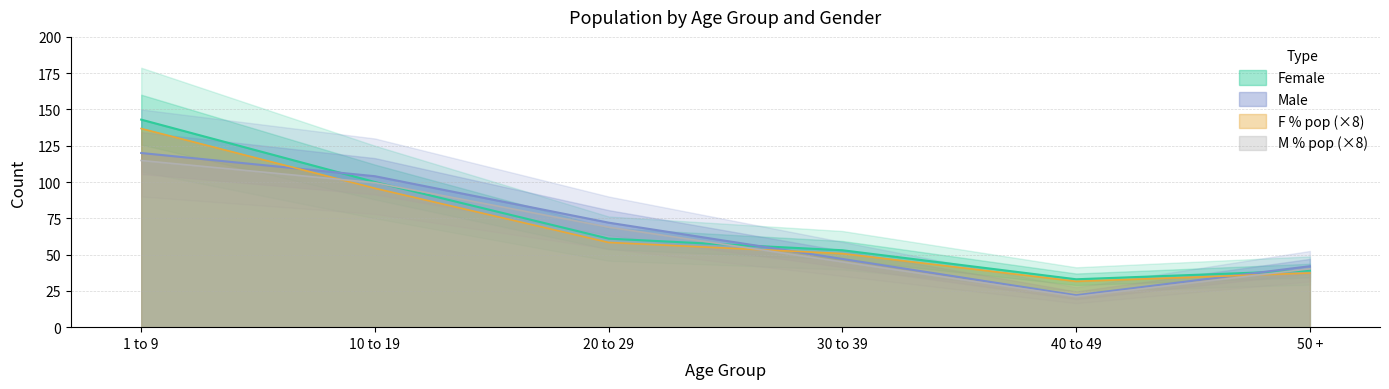

What is the label of the 6th point from the left?

50 +